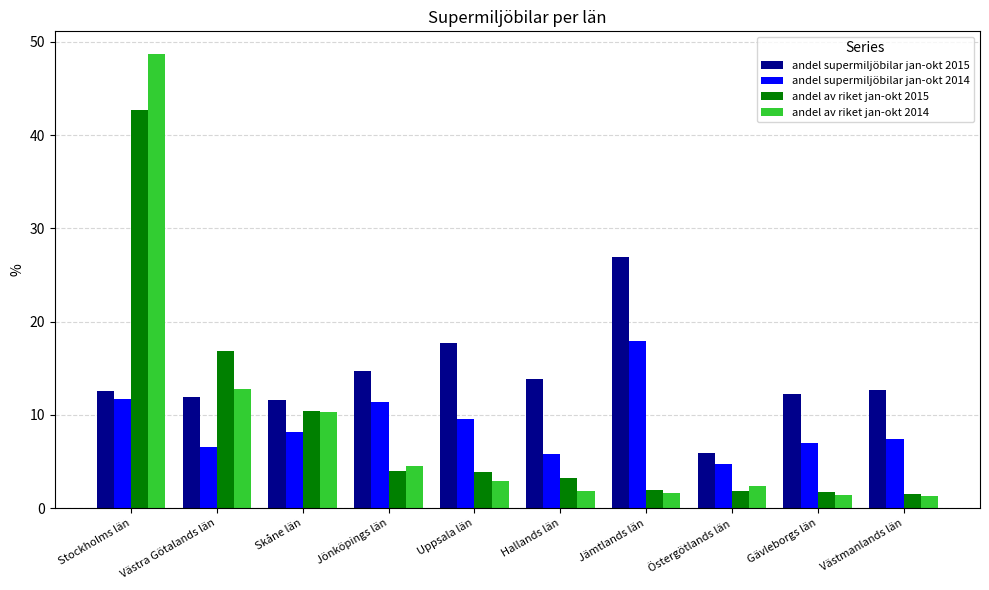

What is the sum of the andel supermiljöbilar jan-okt 2015 values at Uppsala län and Stockholms län?

30.3